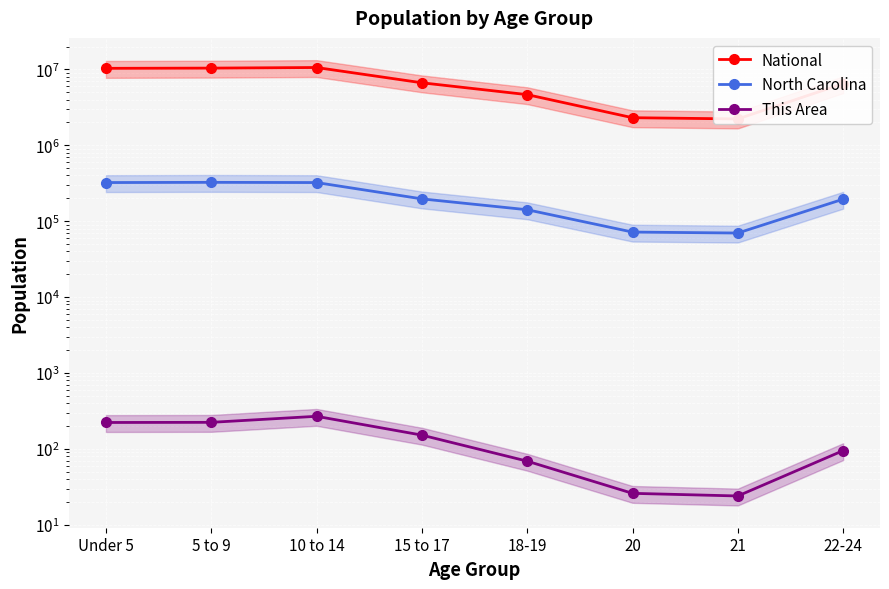

True or false: National and North Carolina cross at least once.

False